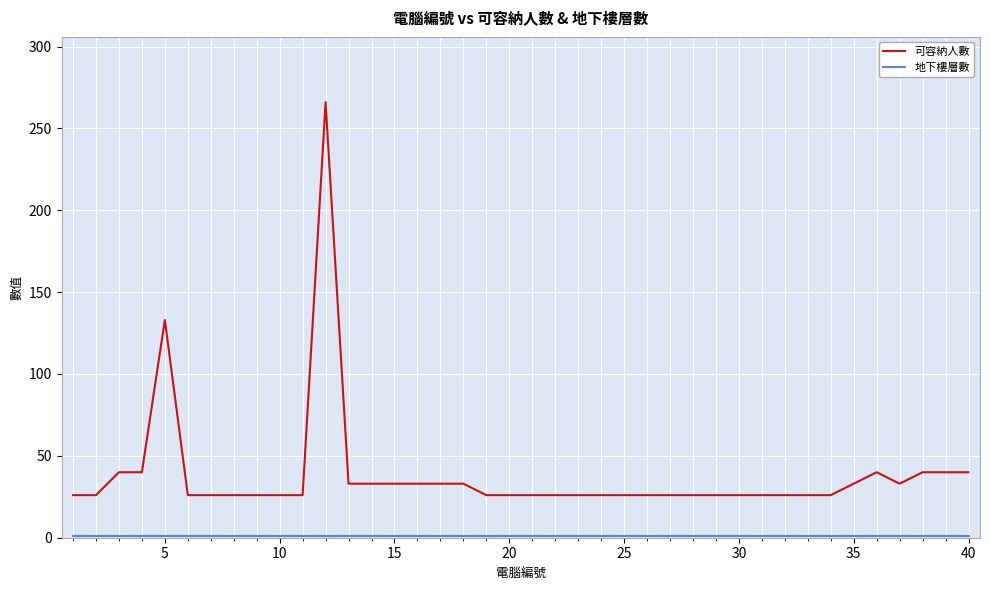

What is the difference between the maximum and minimum values in the 可容納人數 series?

240